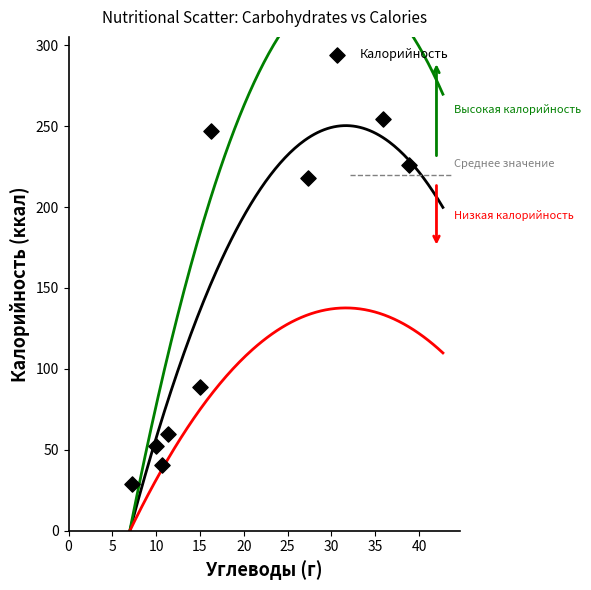

What Y value in the scatter plot is closest to 141?

89.0